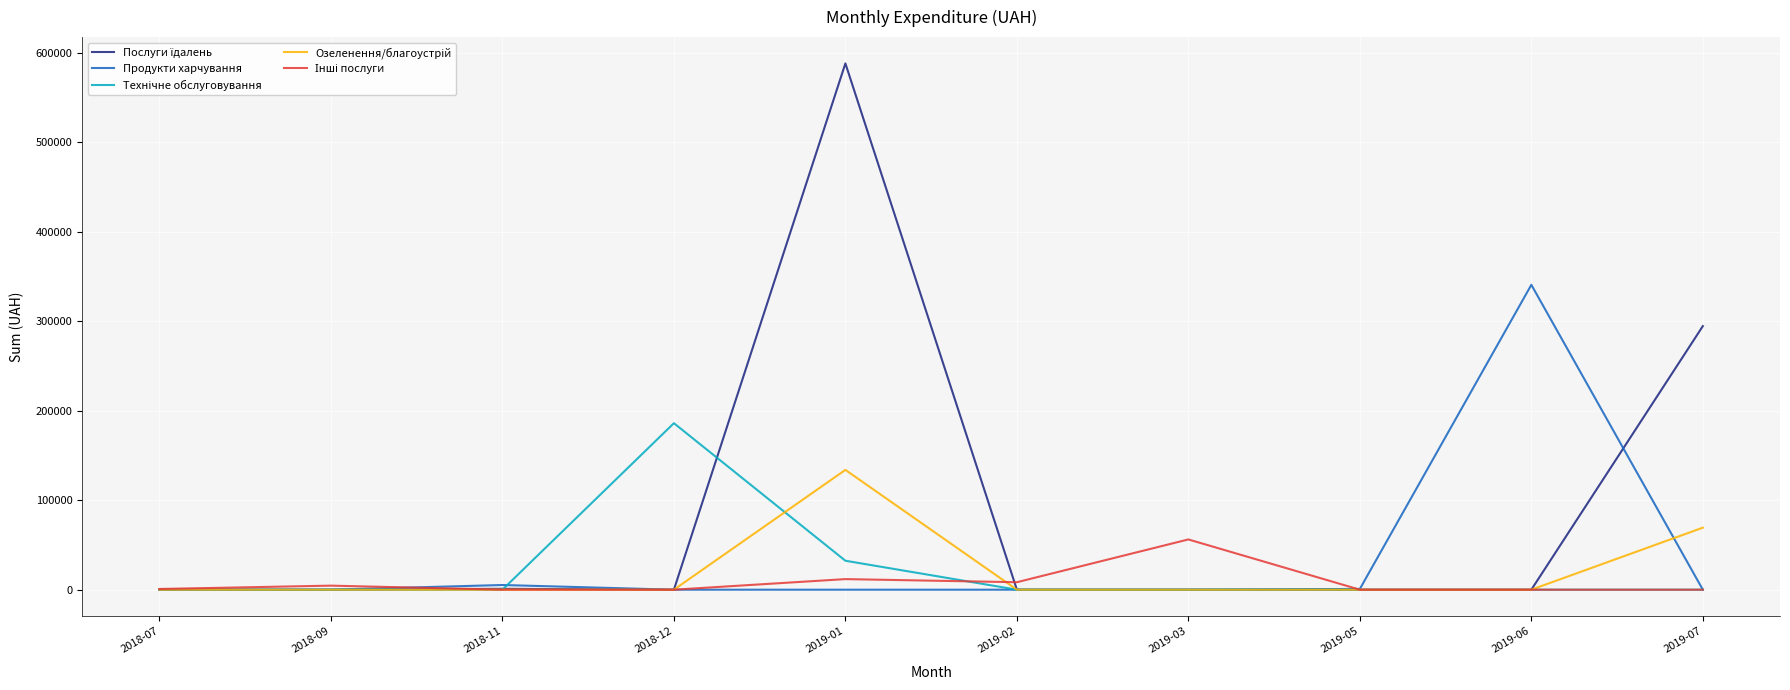

What is the maximum value shown in the chart?

587884.5